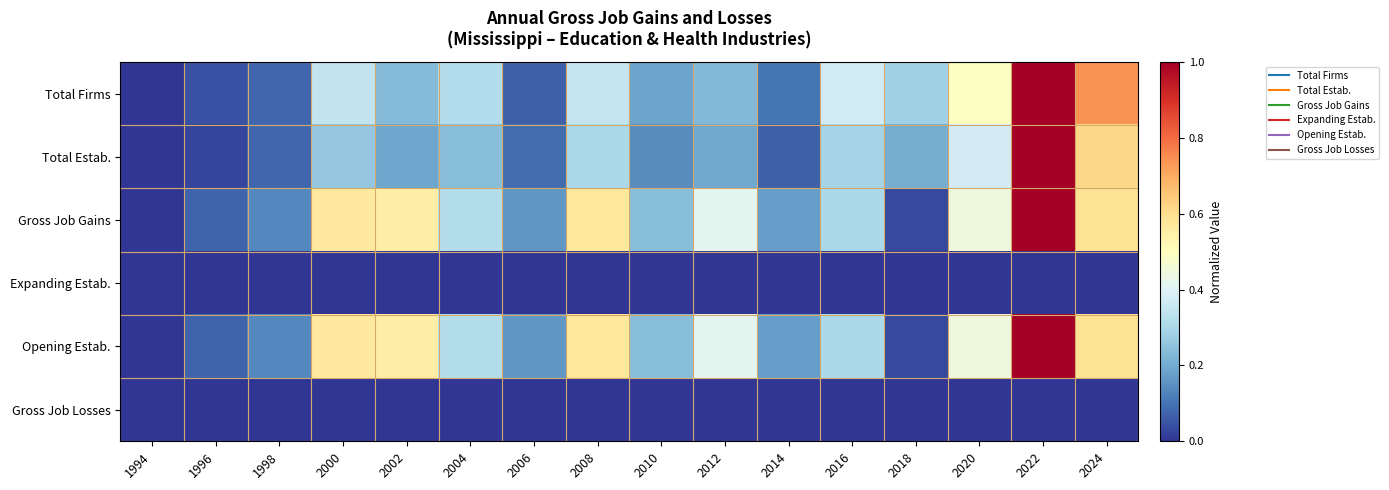

At how many categories does at least one series exceed 0?

15